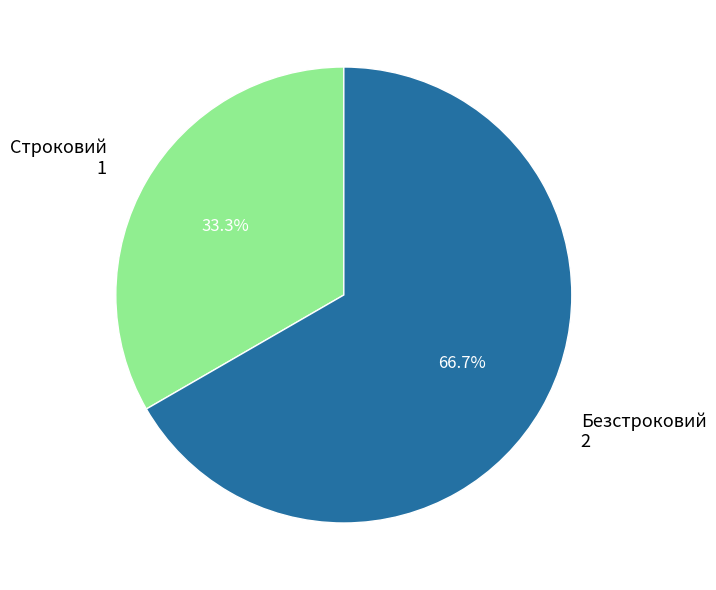

Count the number of slices in the pie.

2